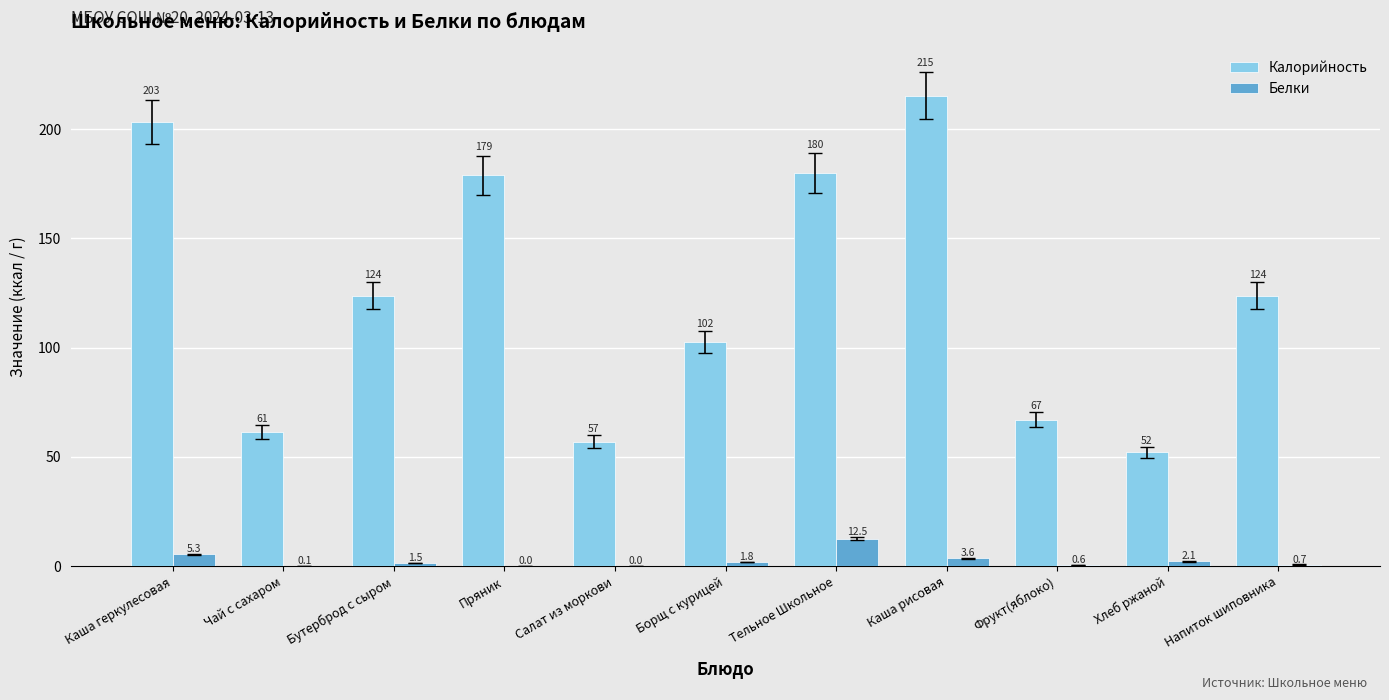

The value of Калорийность at Тельное Школьное is 179.9. True or false?

True